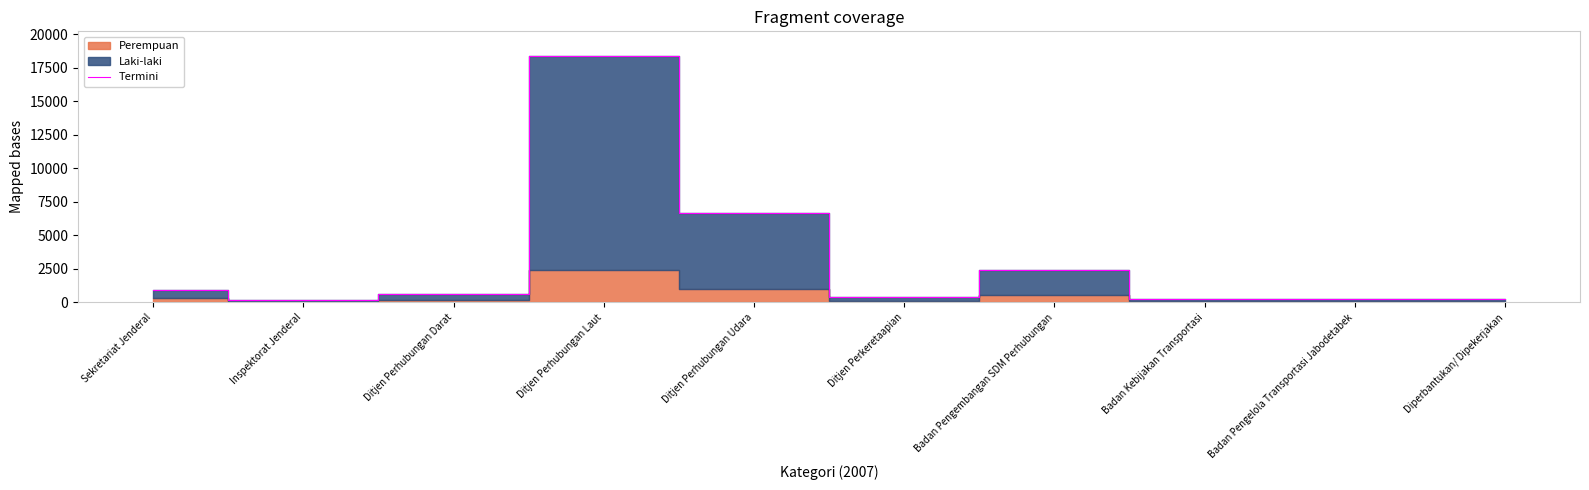

What is the sum of all values?

30397